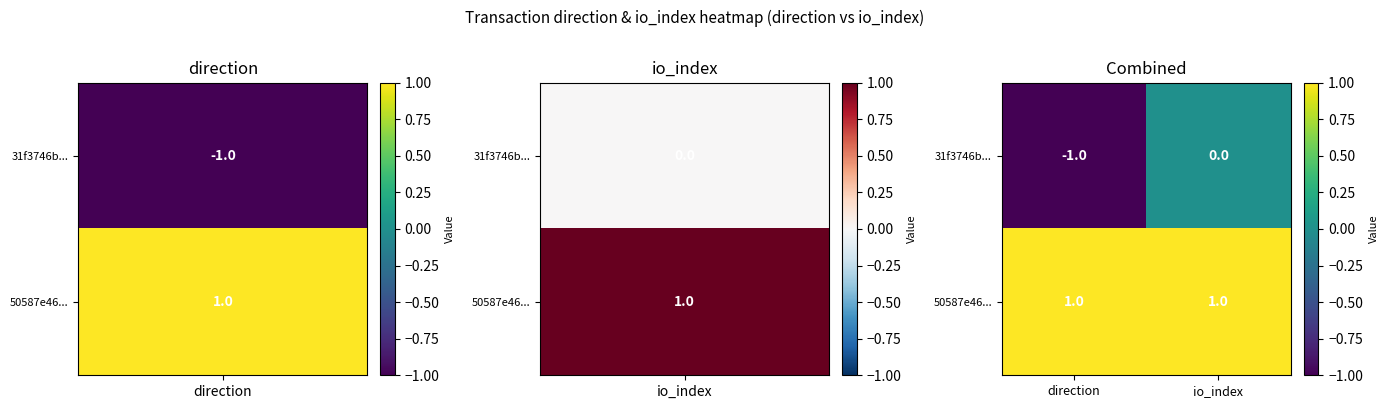

Reading right to left, extract all data points from this chart.

31f3746b...: 0	-1
50587e46...: 1	1